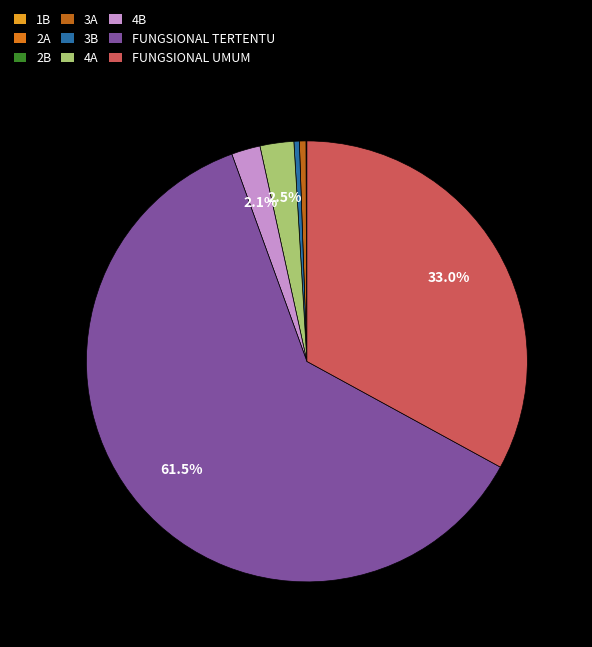

The 4A slice represents 9% of the pie. True or false?

False